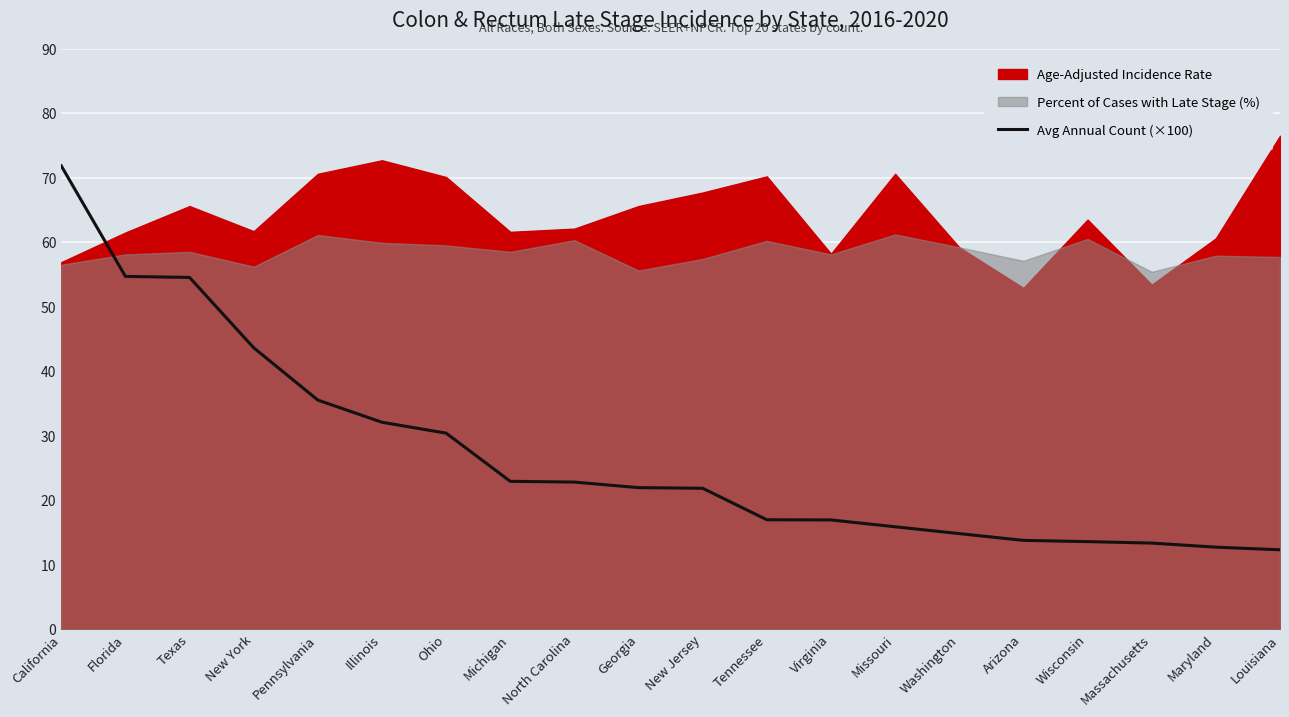

Reading right to left, what are all the values shown in this chart?

Louisiana=12.3	Maryland=12.7	Massachusetts=13.3	Wisconsin=13.6	Arizona=13.8	Washington=14.8	Missouri=15.9	Virginia=16.9	Tennessee=16.9	New Jersey=21.8	Georgia=21.9	North Carolina=22.8	Michigan=22.9	Ohio=30.4	Illinois=32.1	Pennsylvania=35.5	New York=43.6	Texas=54.5	Florida=54.7	California=71.8